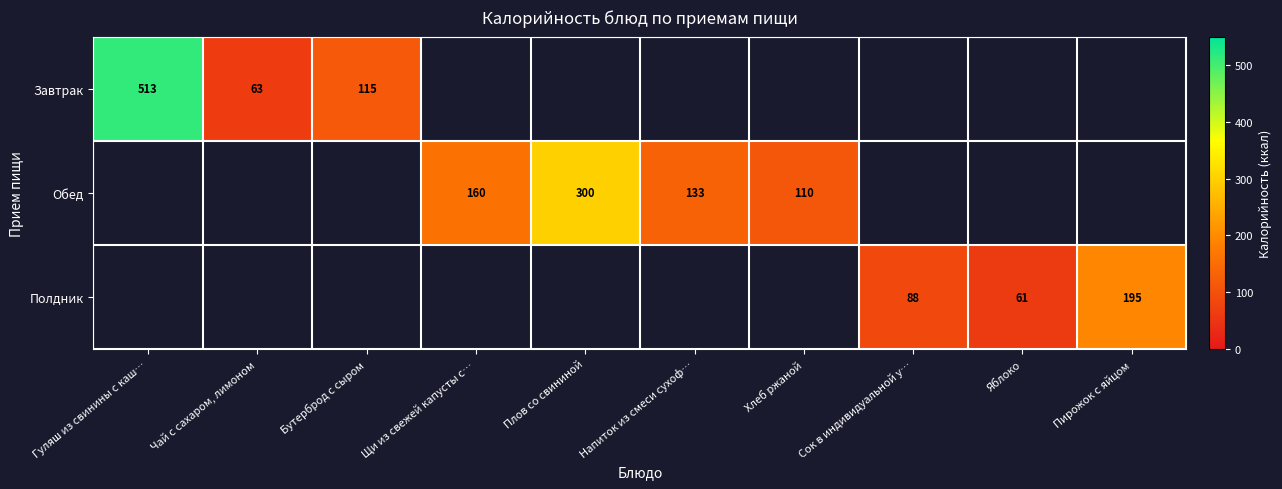

The value of Полдник at Сок в индивидуальной у… is 88. True or false?

True